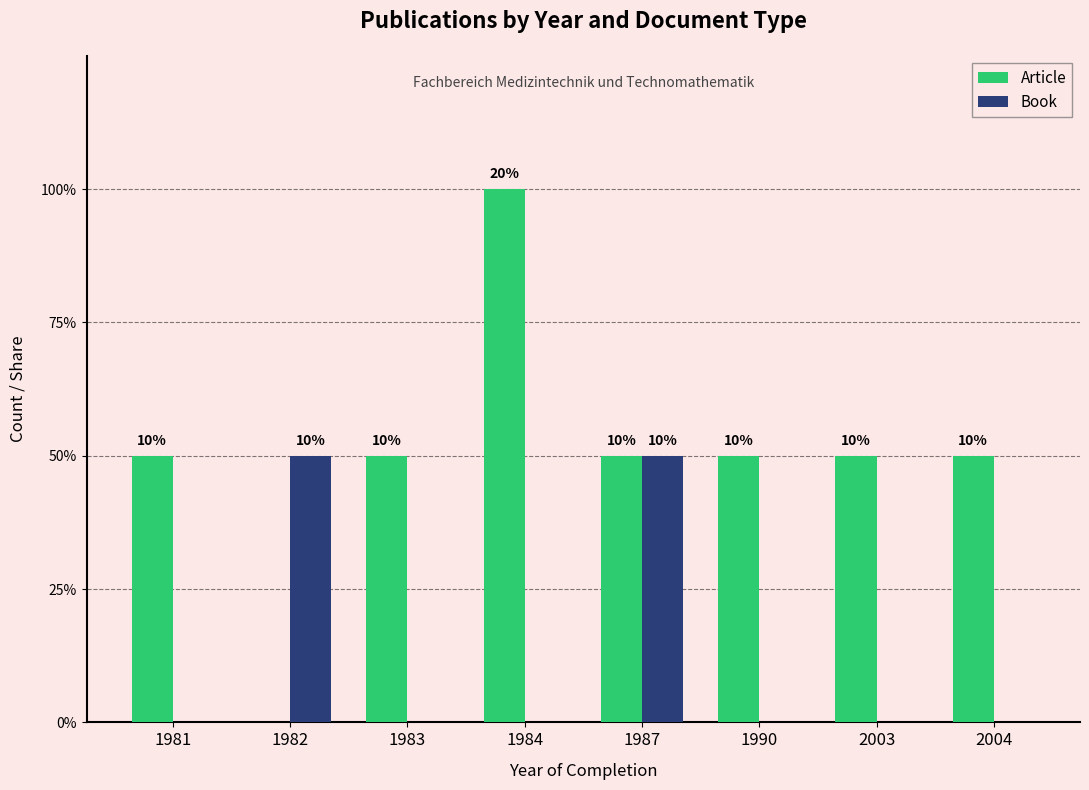

Is the value of Book at 2003 greater than the value of Article at 1990?

No